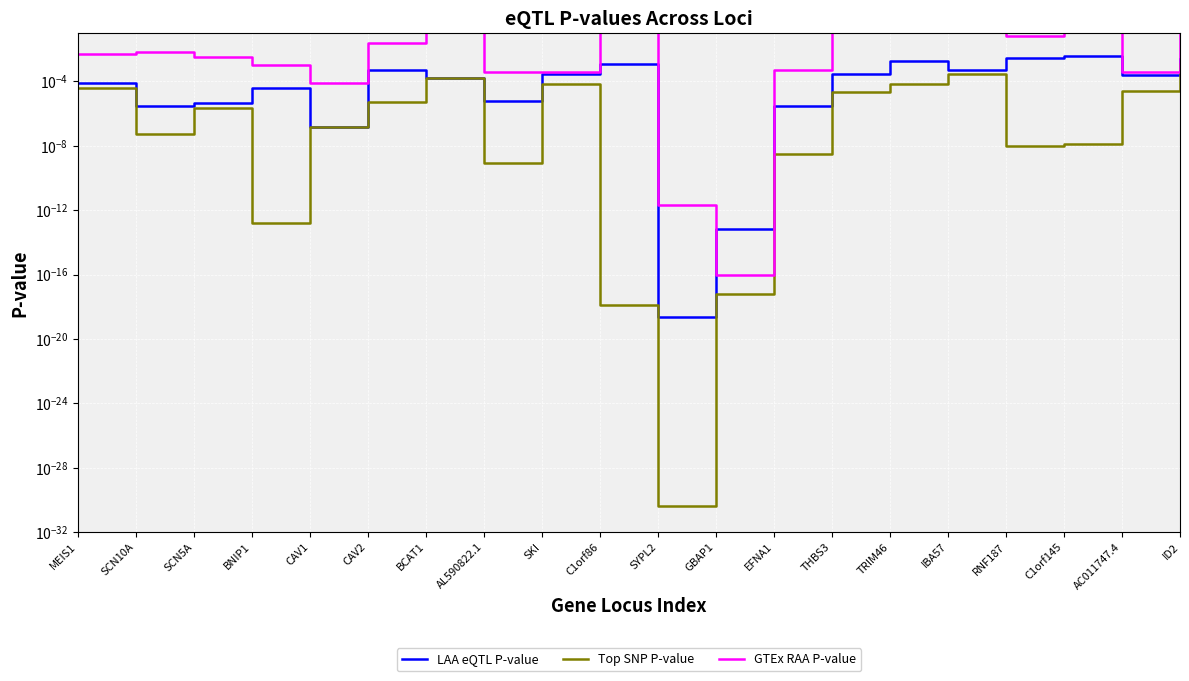

Where is the first local maximum for Top SNP P-value?

SCN5A